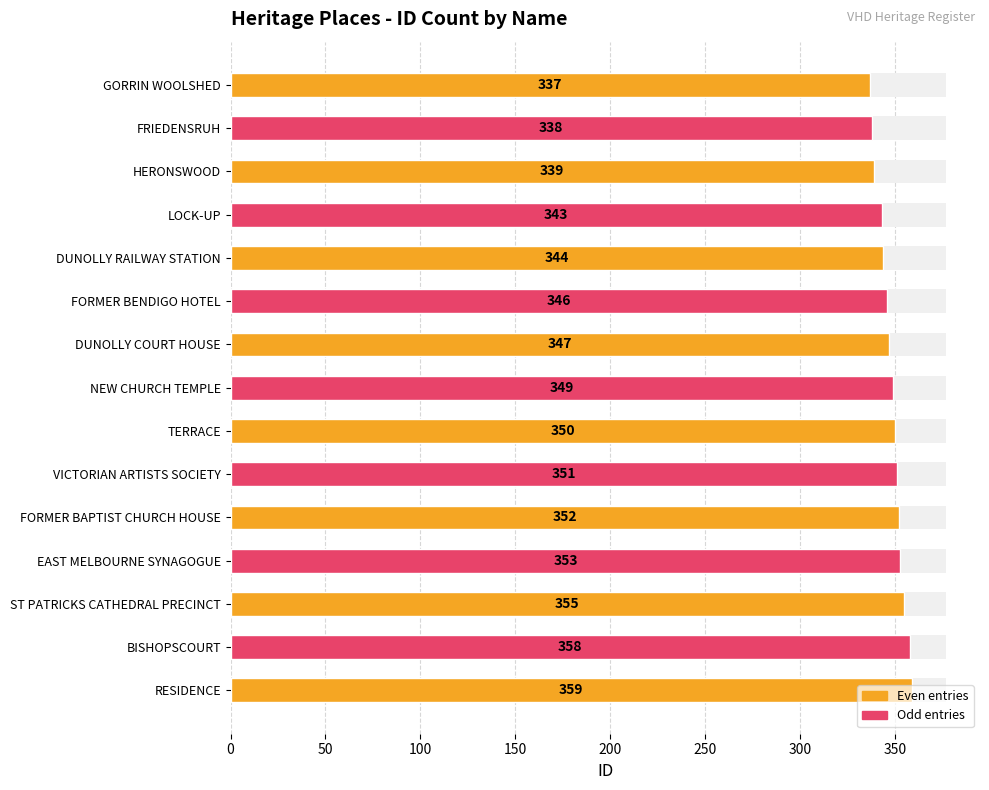

What is the greatest value displayed?

359